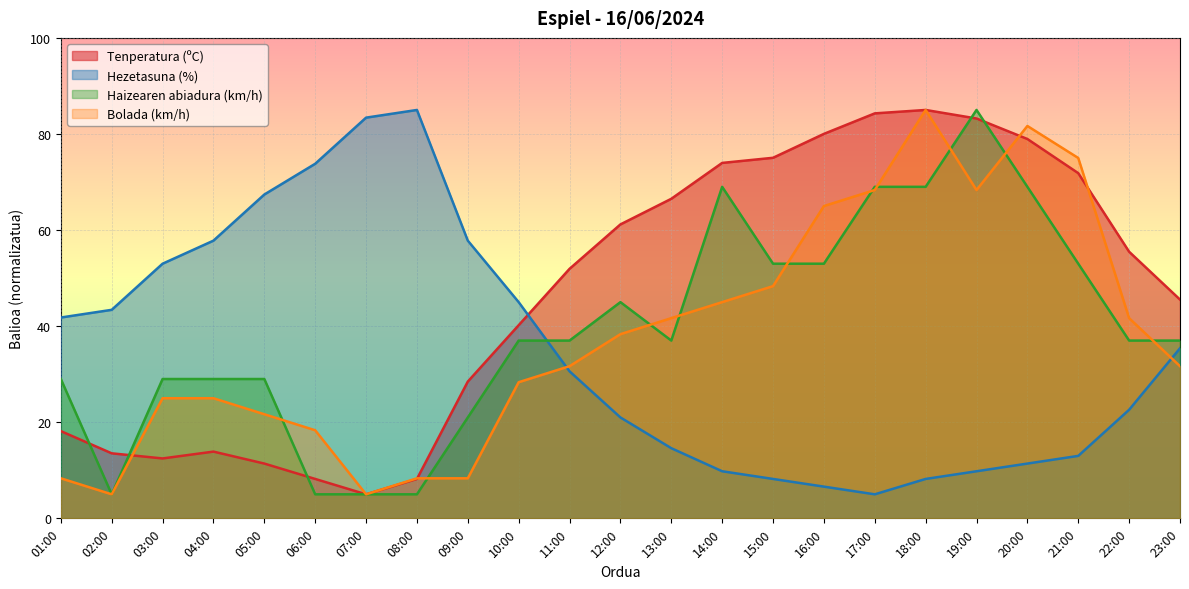

Is the value of Haizearen abiadura (km/h) at 18:00 greater than the value of Bolada (km/h) at 13:00?

Yes